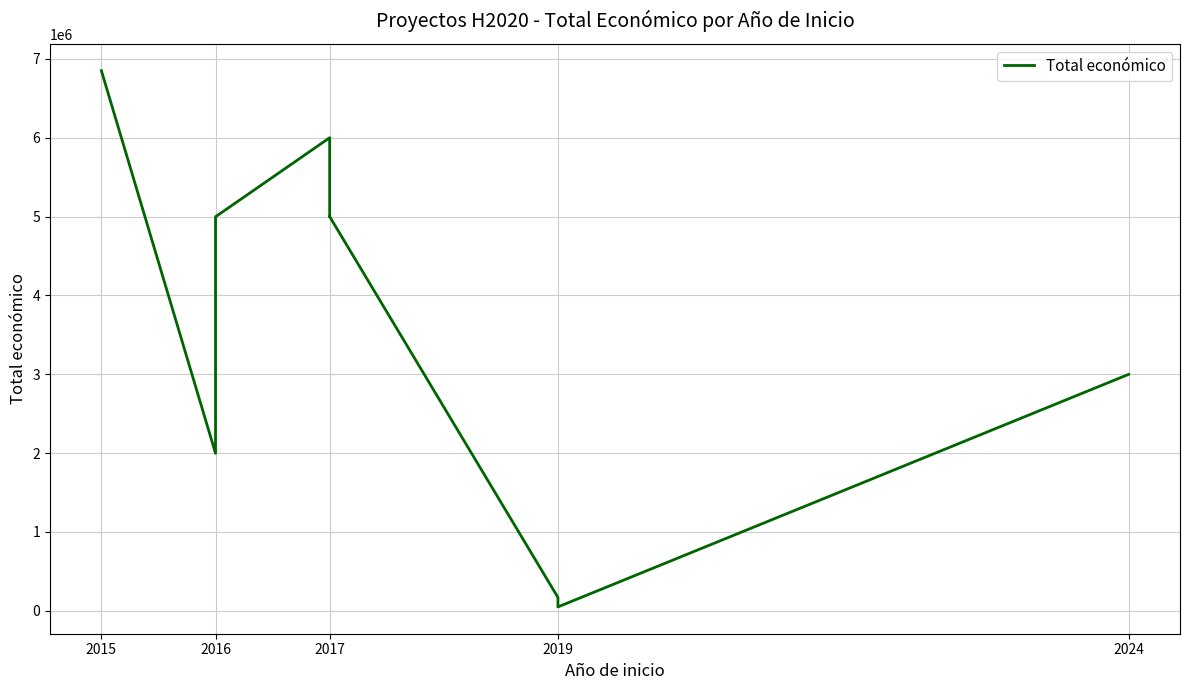

The chart shows a value of 7091164 at 2016. True or false?

False